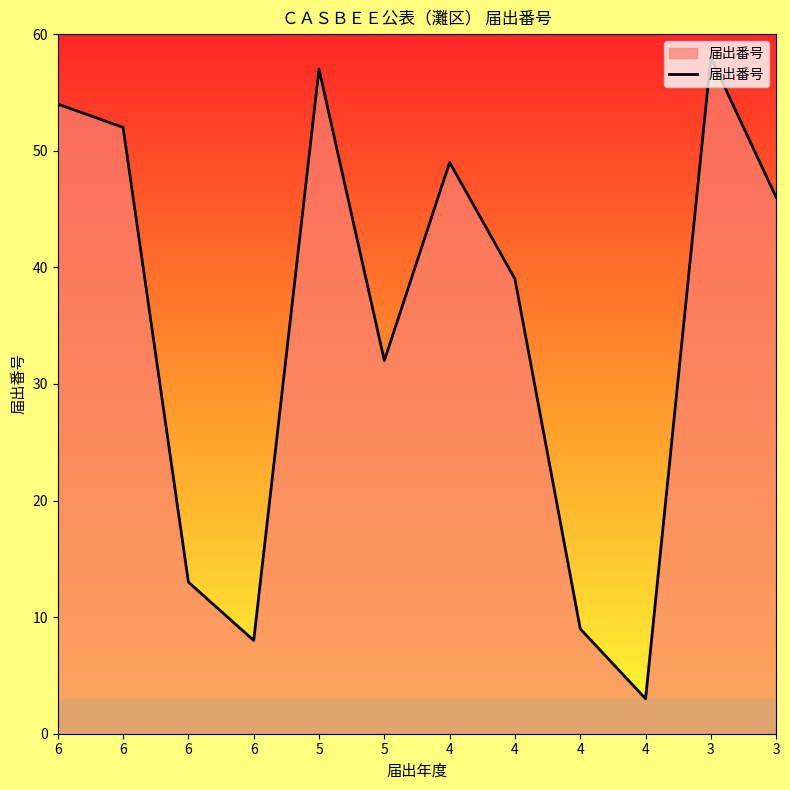

Where does the data first go above 46?

6